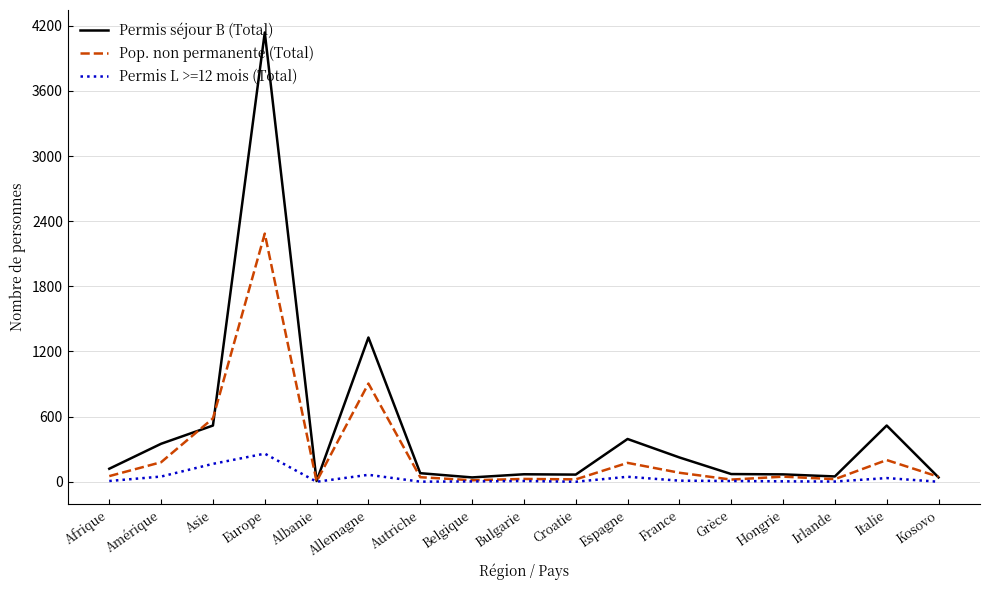

List the series in order of their peak value, lowest first.

Permis L >=12 mois (Total), Pop. non permanente (Total), Permis séjour B (Total)